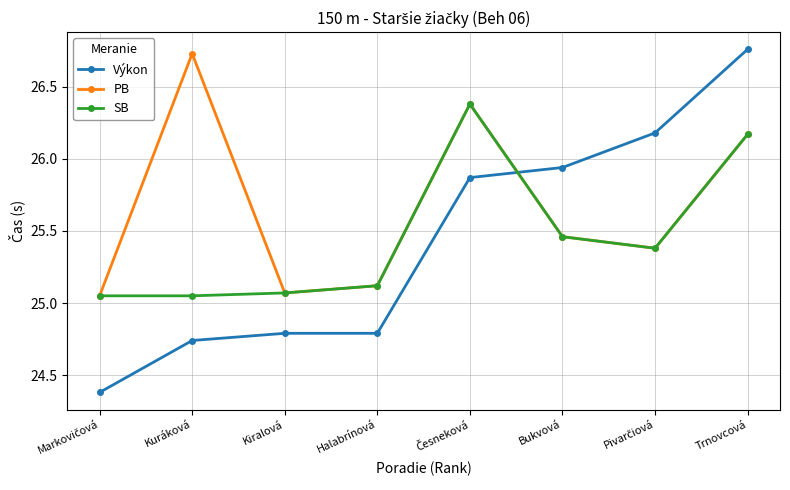

True or false: Výkon and SB cross at least once.

True